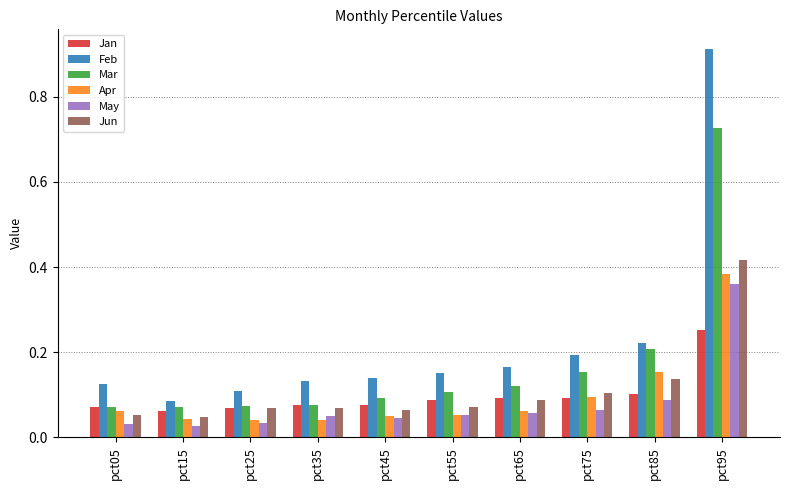

Rank the series by their maximum value, from highest to lowest.

Feb, Mar, Jun, Apr, May, Jan